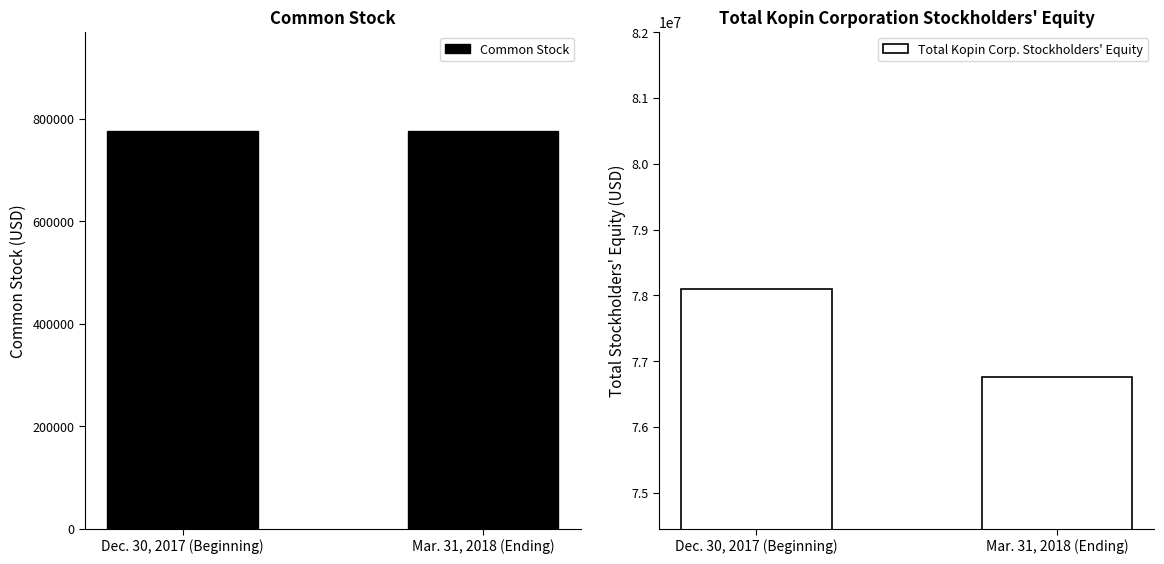

Which series changed the most between Dec. 30, 2017 (Beginning) and Mar. 31, 2018 (Ending)?

Total Kopin Corp. Stockholders' Equity